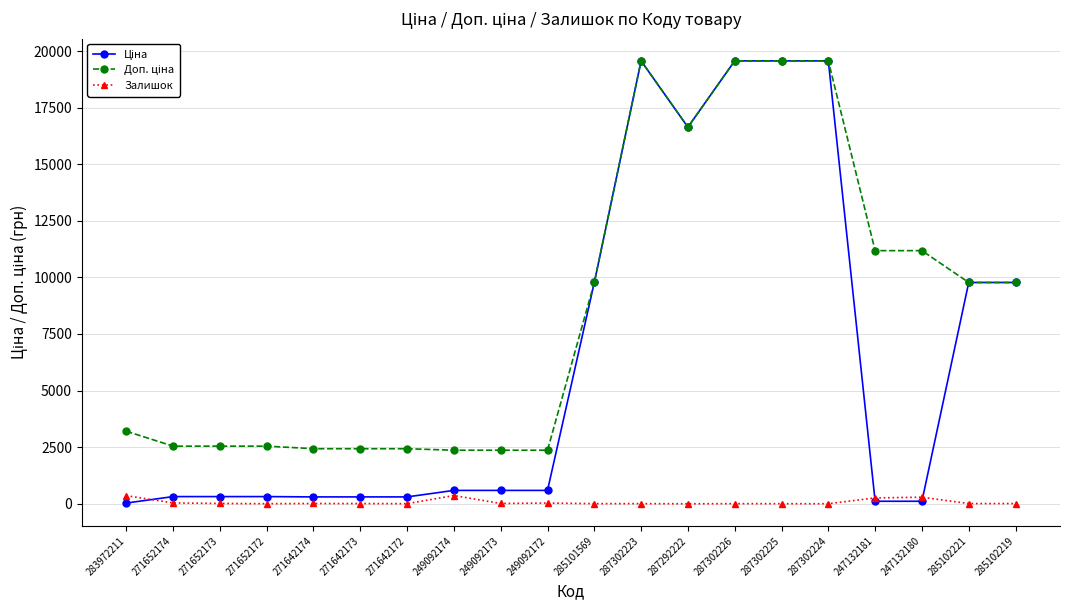

Where does the Залишок series first go above 11?

283972211